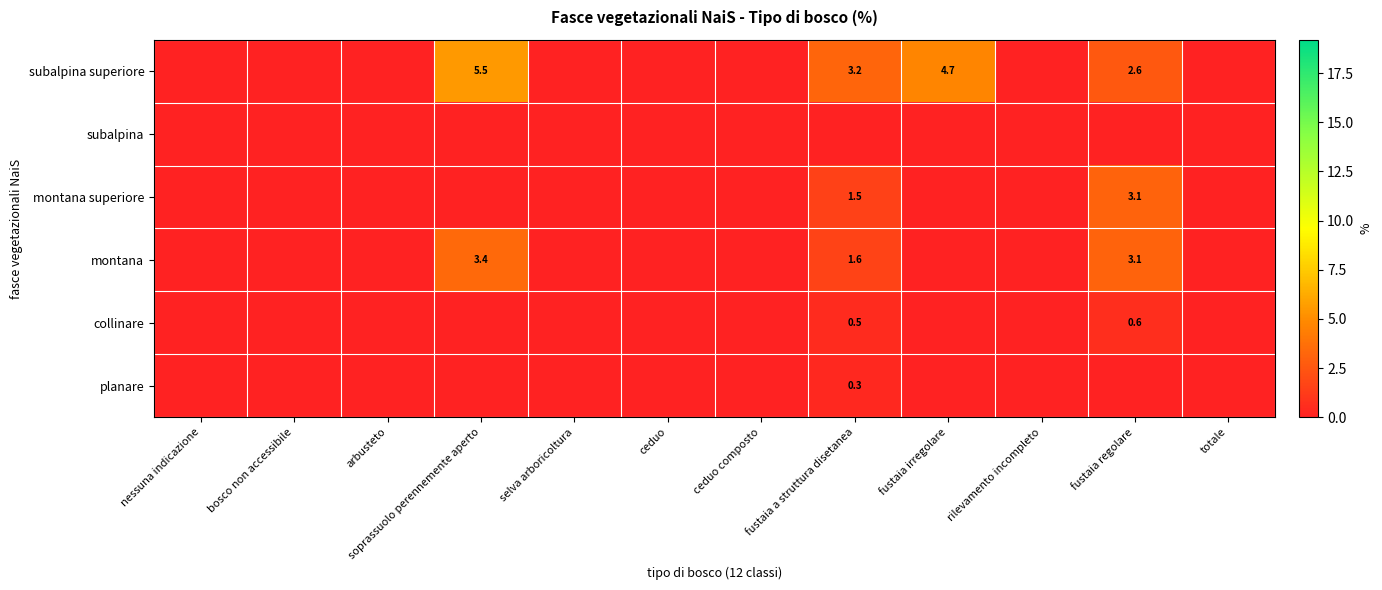

Where is montana nearest to the value 1?

fustaia a struttura disetanea